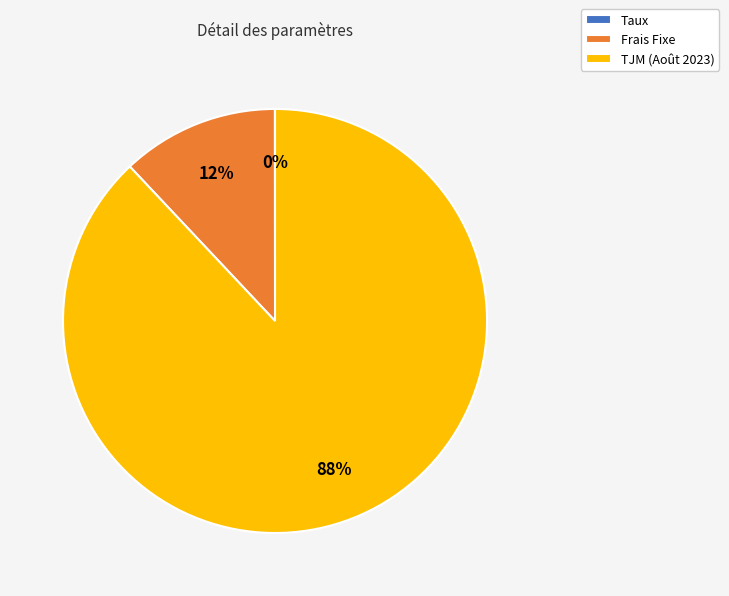

Which has a higher value, TJM (Août 2023) or Frais Fixe?

TJM (Août 2023)